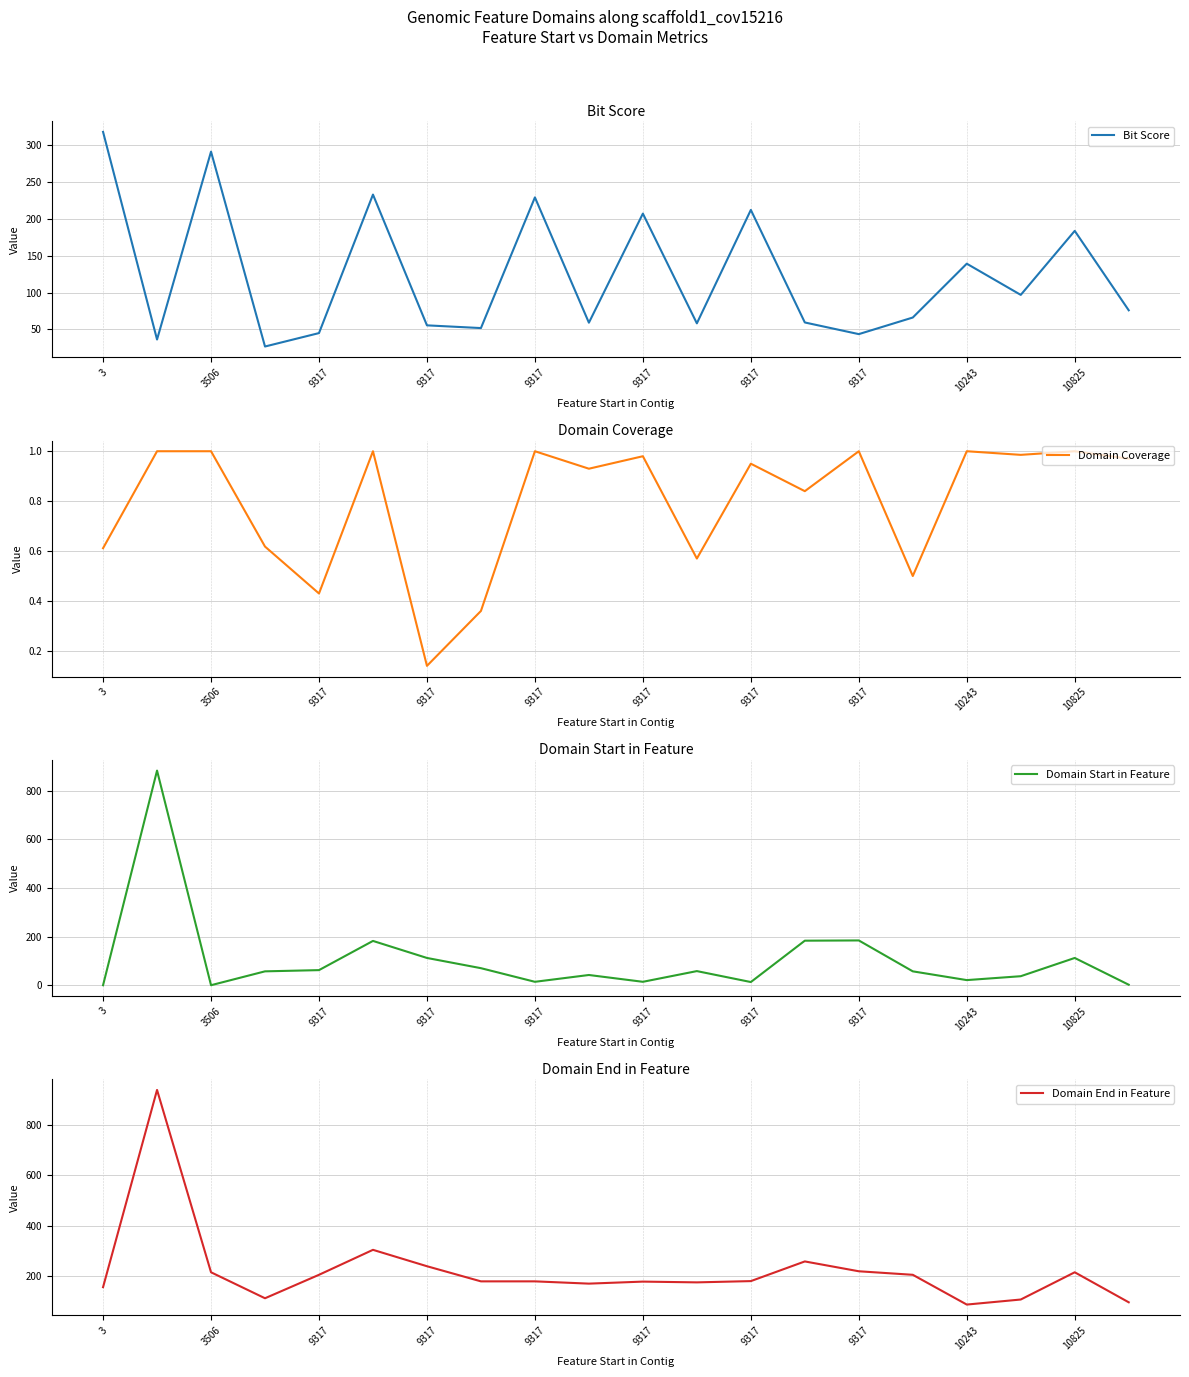

What is the label of the 15th point from the right?

9317